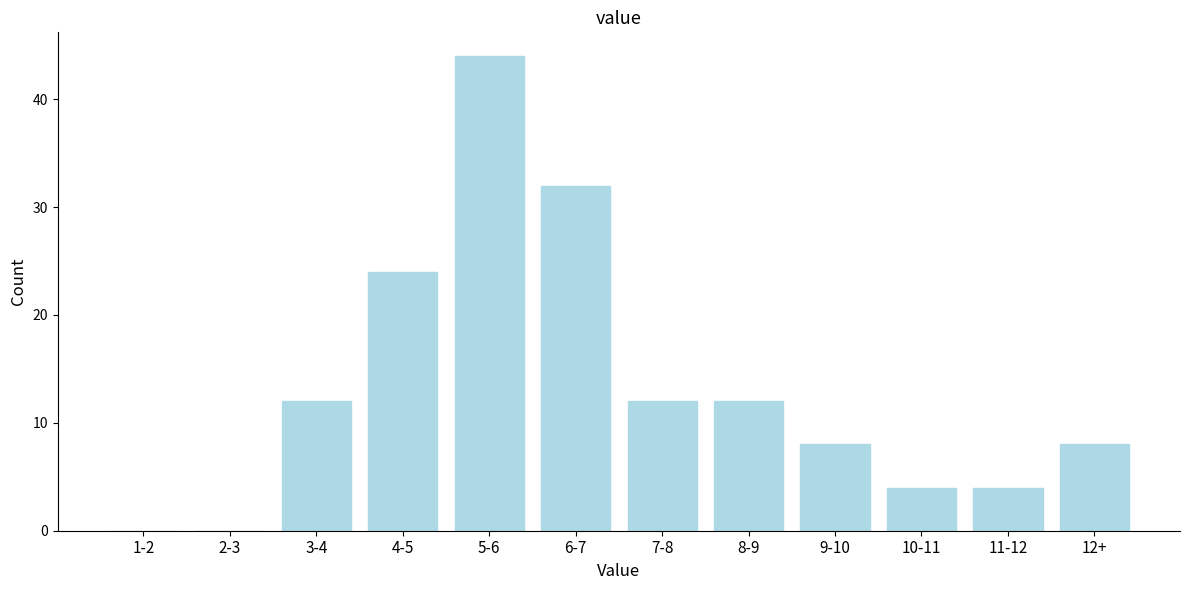

Reading right to left, what are all the values shown in this chart?

12+=8	11-12=4	10-11=4	9-10=8	8-9=12	7-8=12	6-7=32	5-6=44	4-5=24	3-4=12	2-3=0	1-2=0